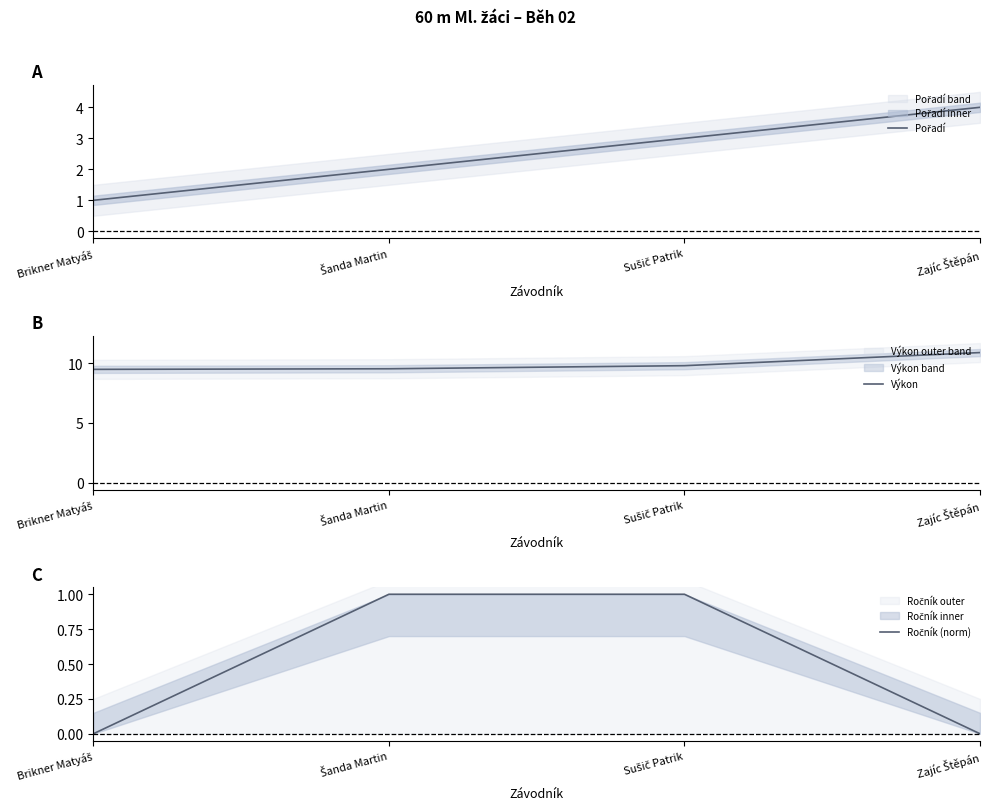

What is the spread (max minus min) of values at Brikner Matyáš?

9.5